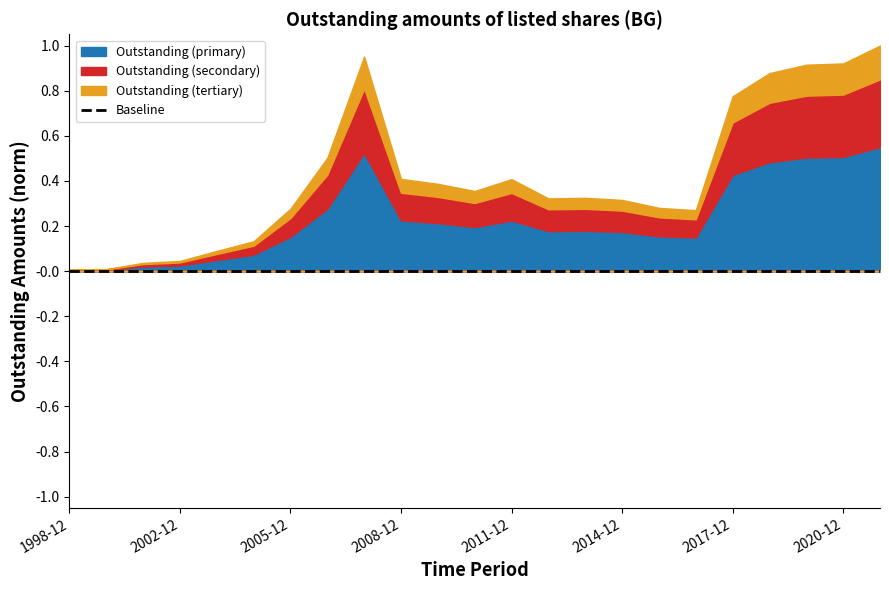

How many data points does each series have?

23